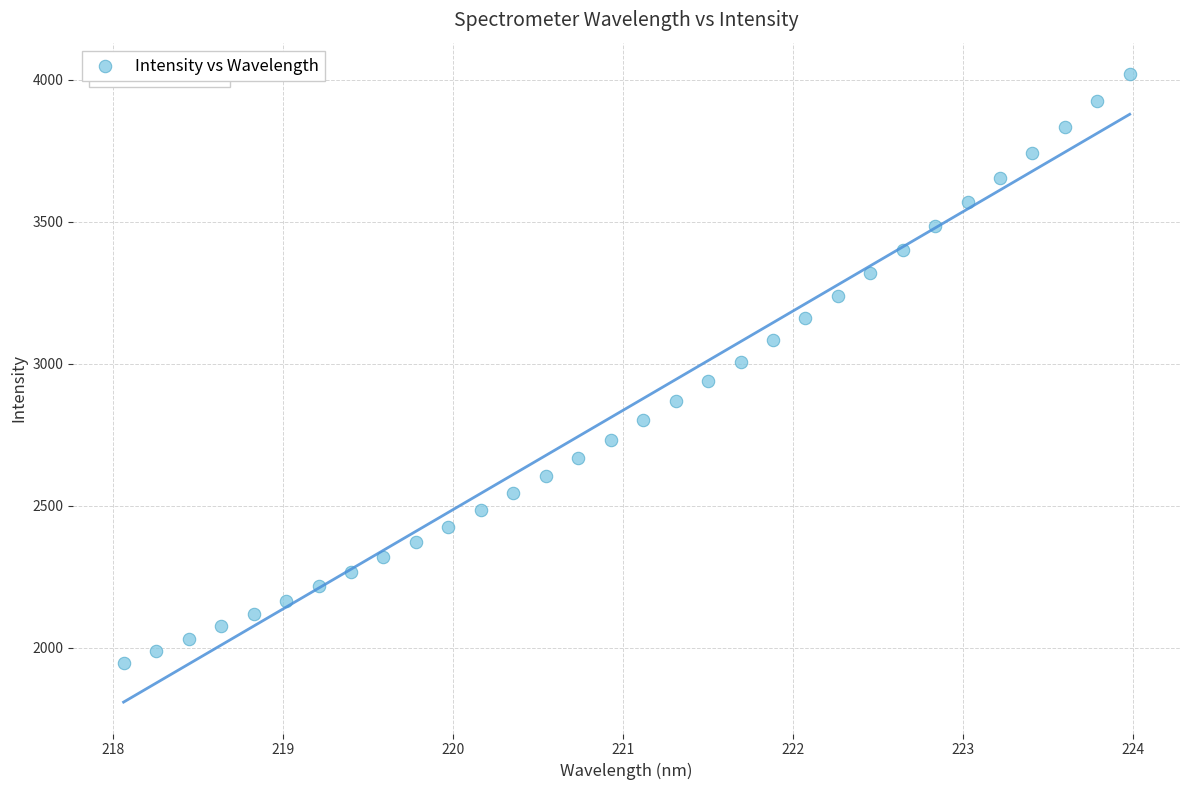

What is the range of X values (max minus min)?

5.9